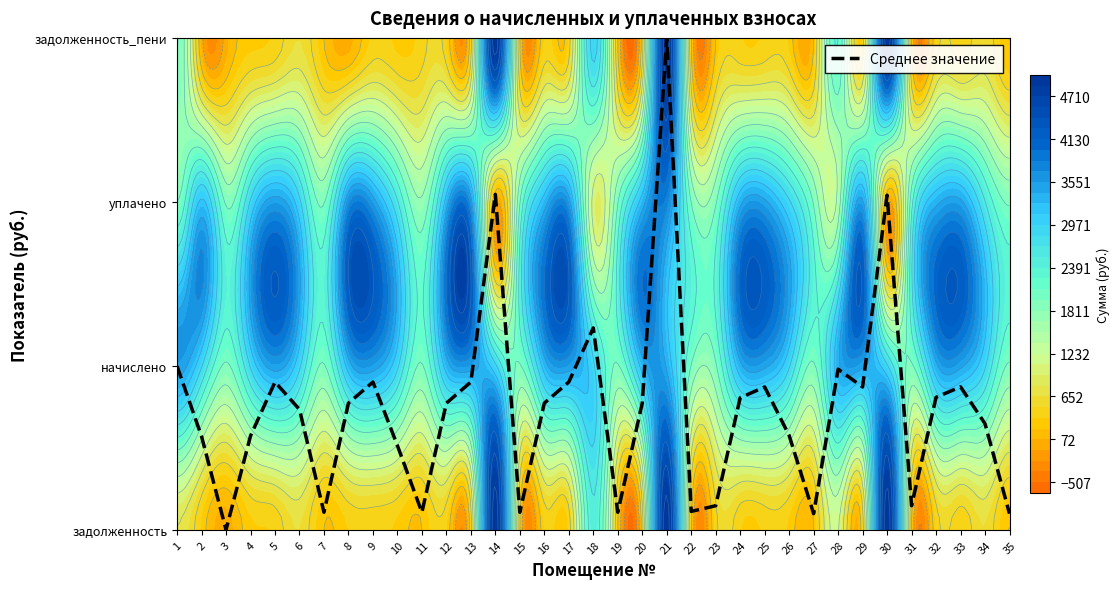

Is it true that the value at 1 is 1.0?

True